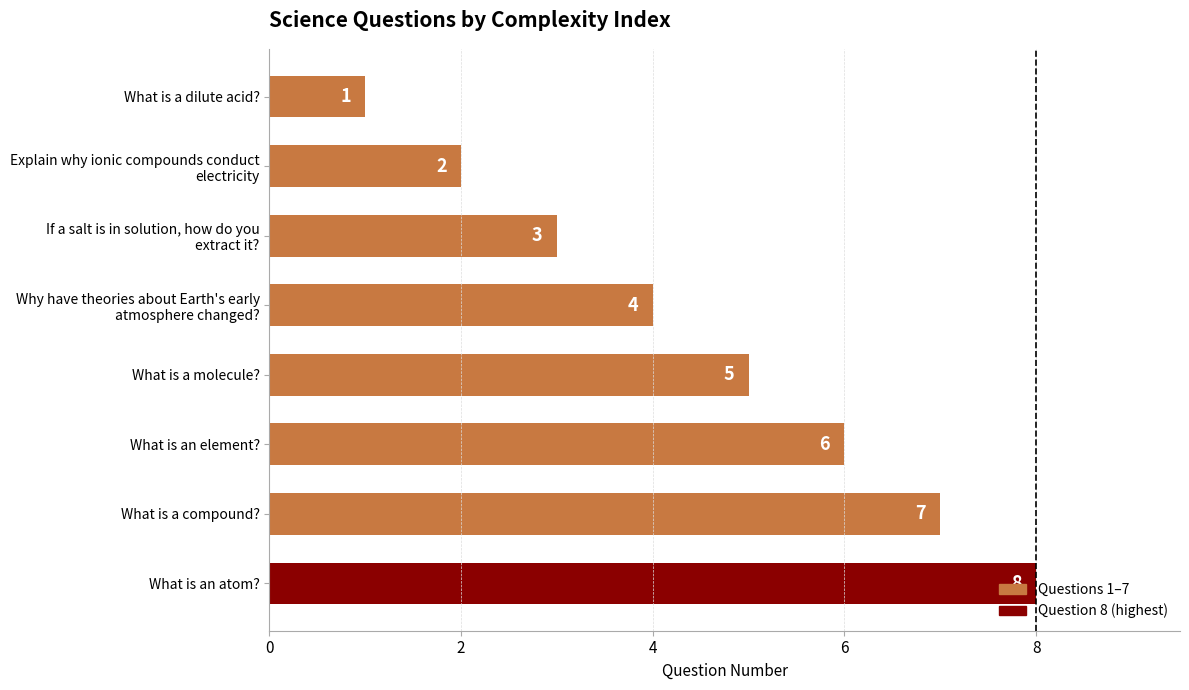

Is it true that the value at What is a molecule? is 5?

True